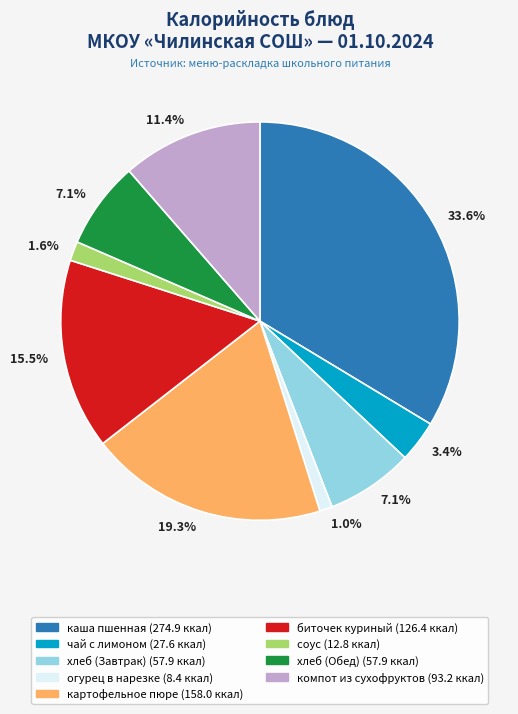

Is there a majority slice in this chart?

No